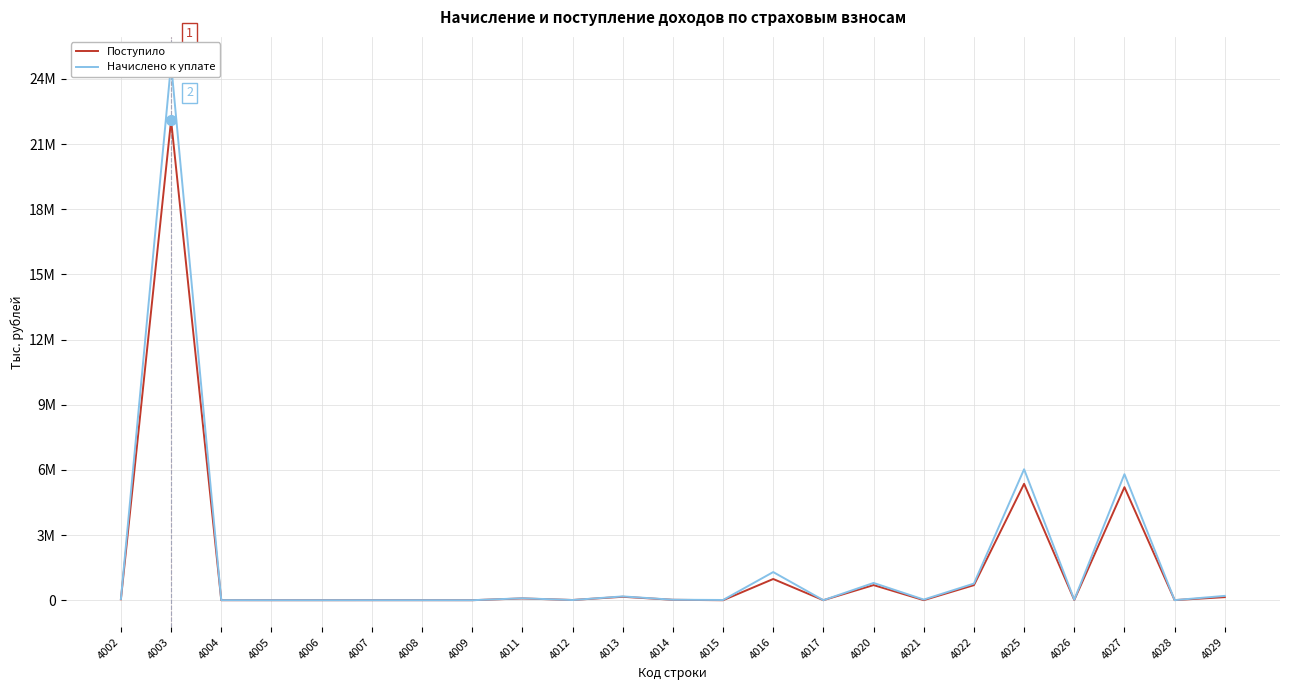

Reading left to right, list all the values displayed in this chart.

Поступило: 42705	22092565	360	6	2	541	610	131	81286	10046	157295	19328	-1341	976207	431	695463	2449	693014	5359372	10391	5203331	4233	141417
Начислено к уплате: 54638	24698706	2774	336	21	588	457	132	89121	8535	175288	22070	10576	1295425	700	794976	29323	765653	6028473	22944	5802023	4111	199395